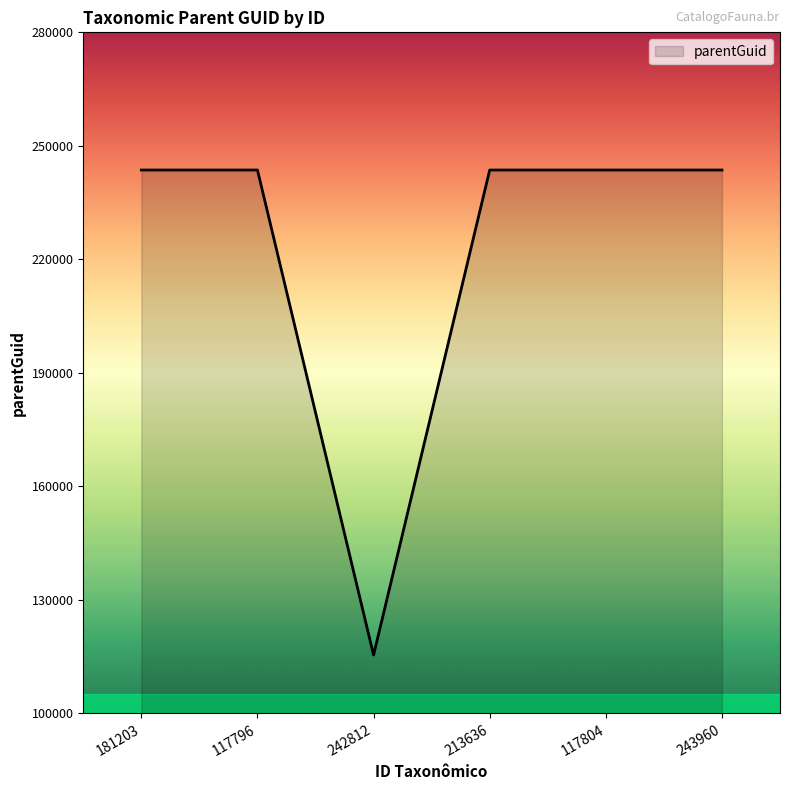

The chart shows a value of 243611 at 117804. True or false?

True